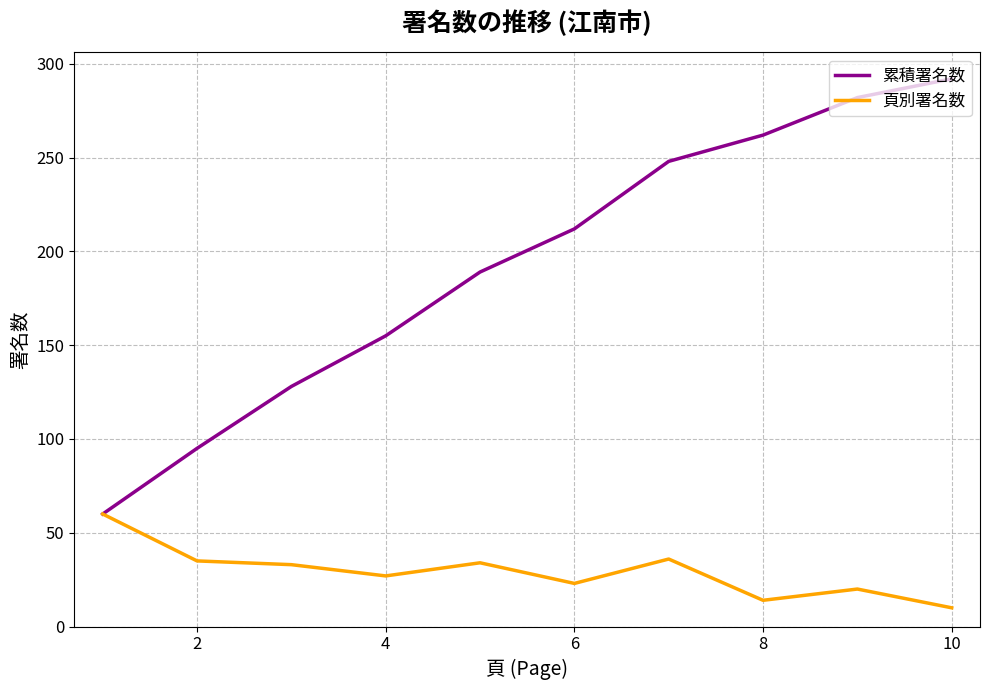

Rank the series by their average value, from lowest to highest.

頁別署名数, 累積署名数